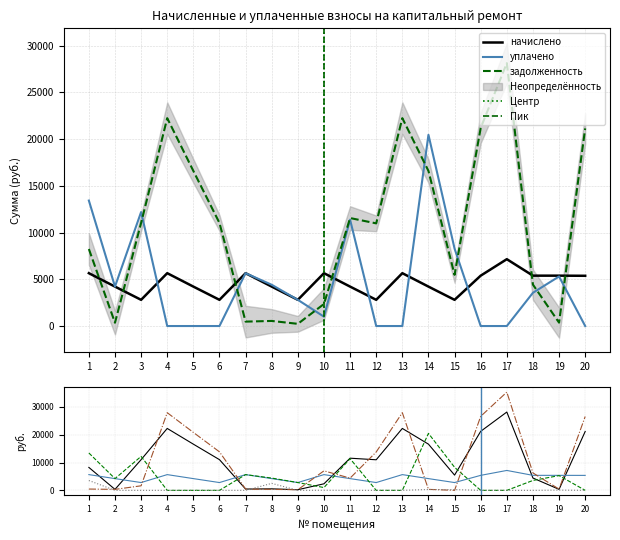

Is this an area chart (filled region under the line)?

No